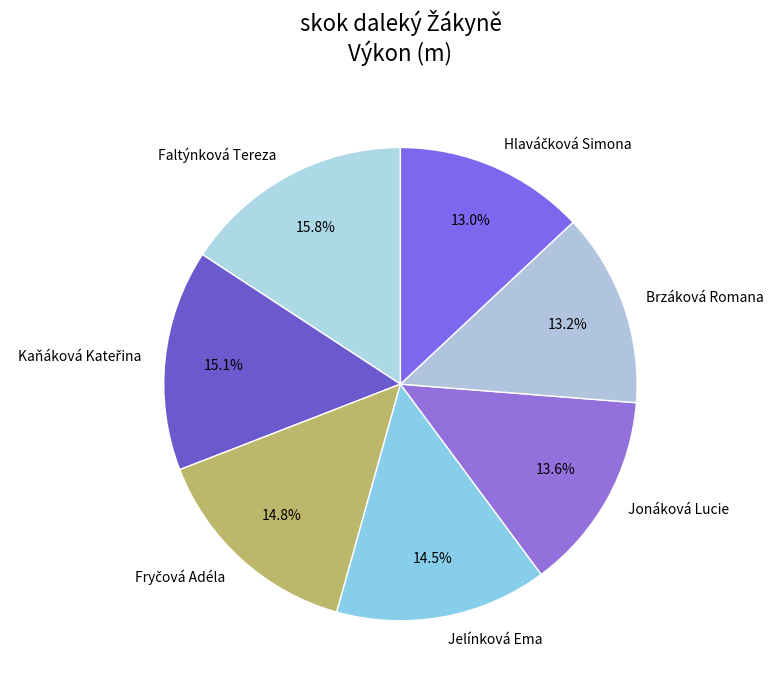

Approximately how many times larger is the value at Jelínková Ema compared to Jonáková Lucie?

1.1